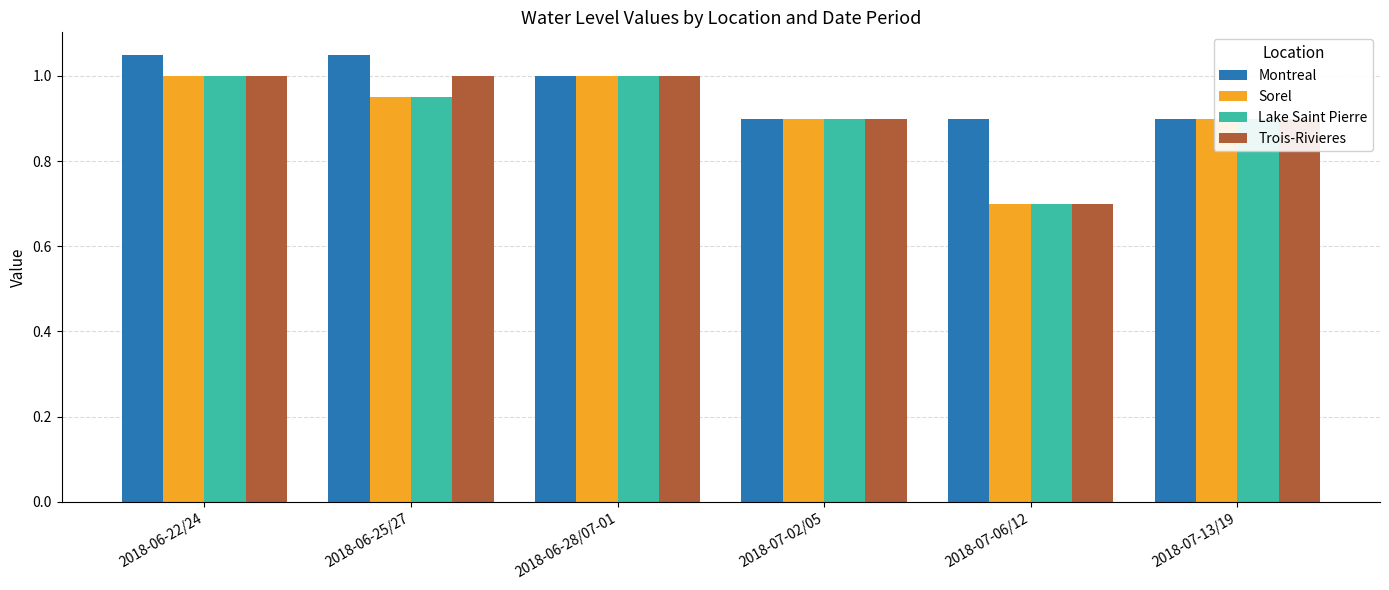

What is the minimum value shown in the chart?

0.7